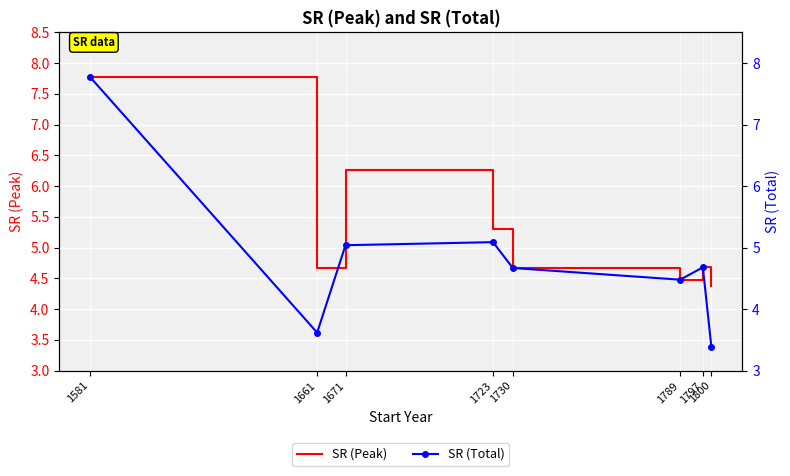

True or false: SR (Total) and SR (Peak) intersect in this chart.

False